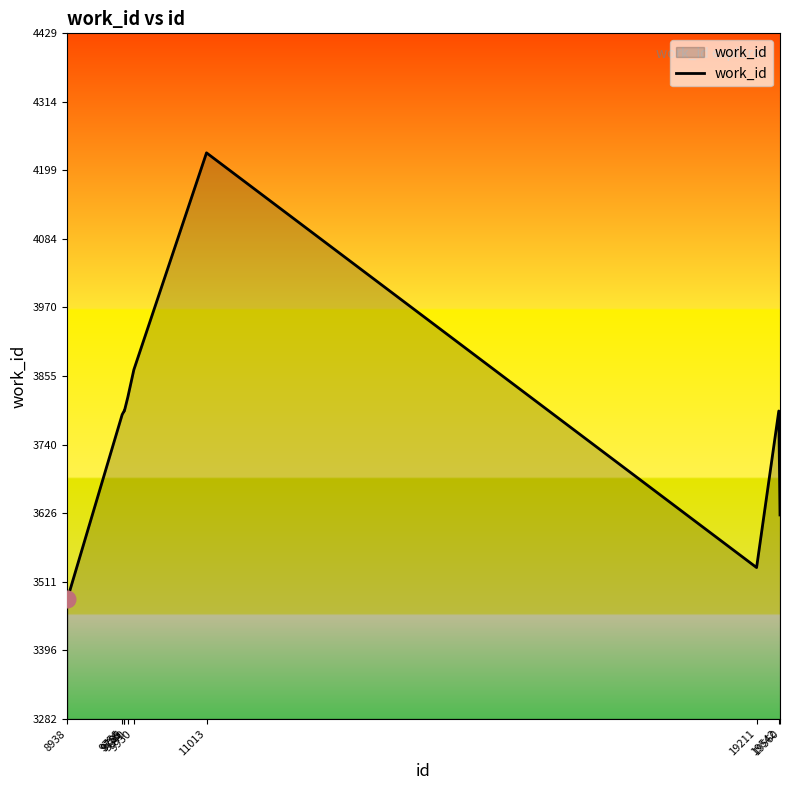

What is the maximum value shown in the chart?

4229